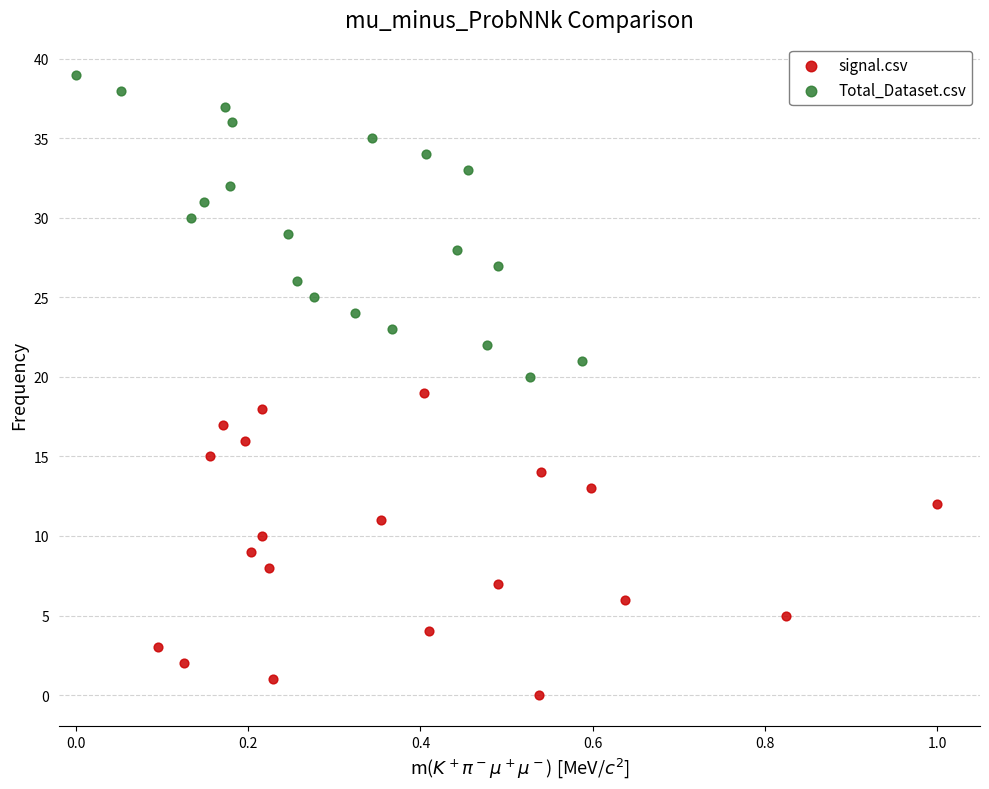

Which series reaches the maximum Y coordinate?

Total_Dataset.csv